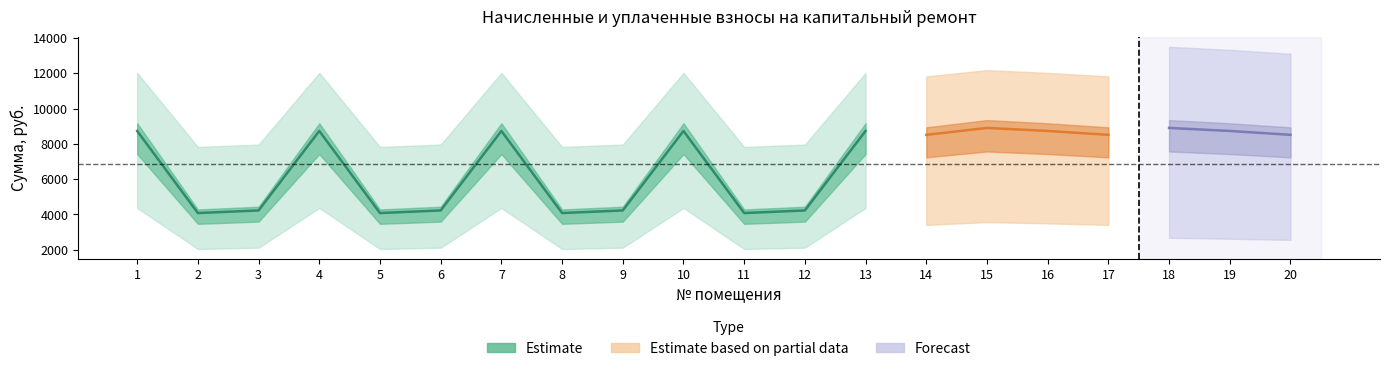

True or false: задолженность has a value of 4124.0 at 10.

False